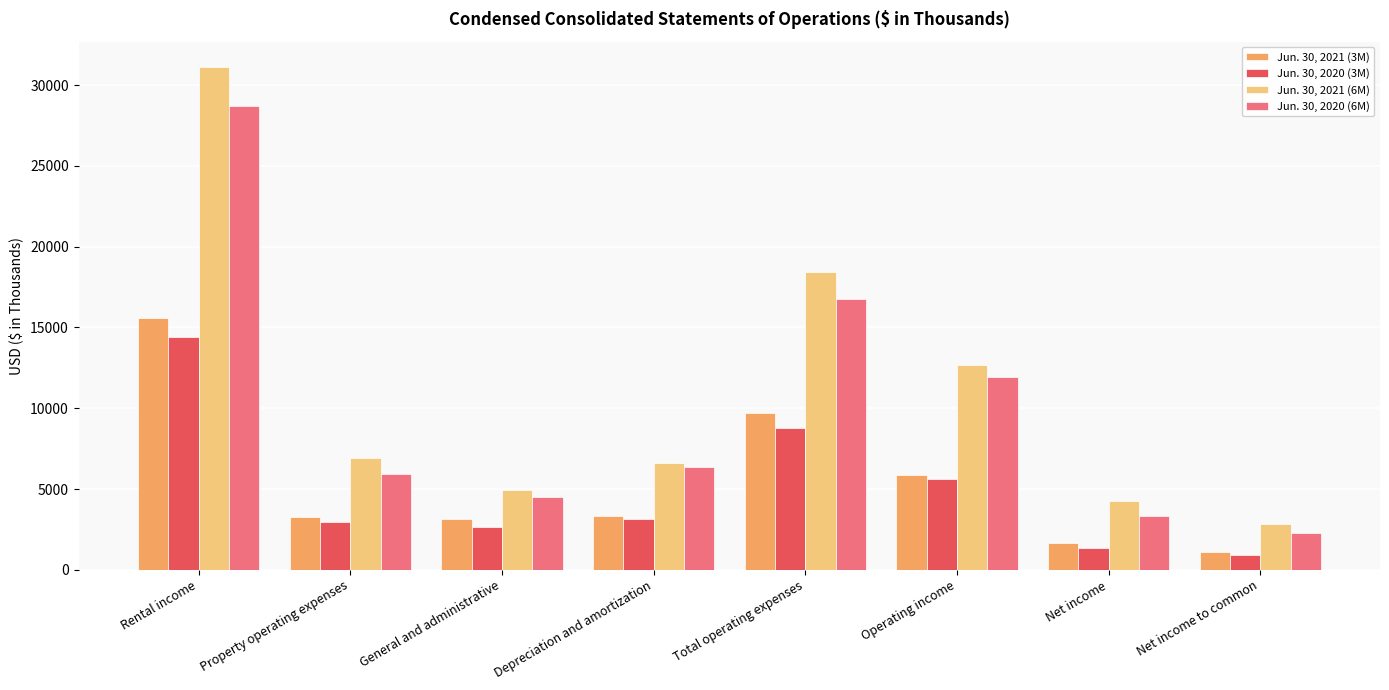

True or false: Jun. 30, 2020 (6M) has a value of 15868 at Operating income.

False